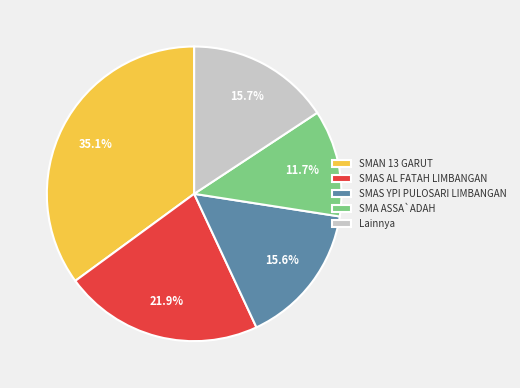

Is there any slice that represents more than half of the pie?

No